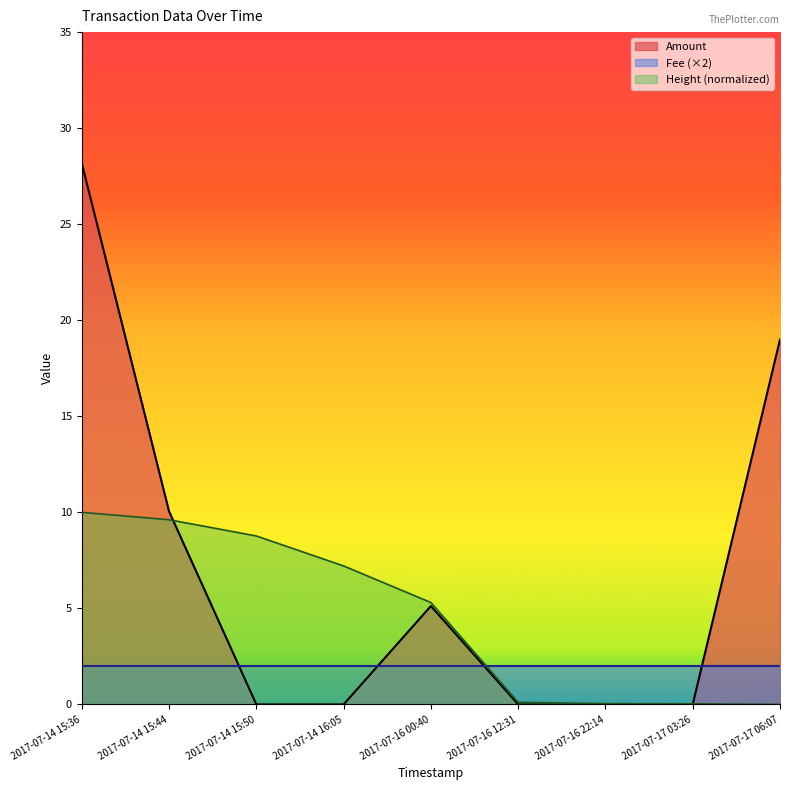

Which series ends up on top after the final intersection of Amount and Height?

Amount